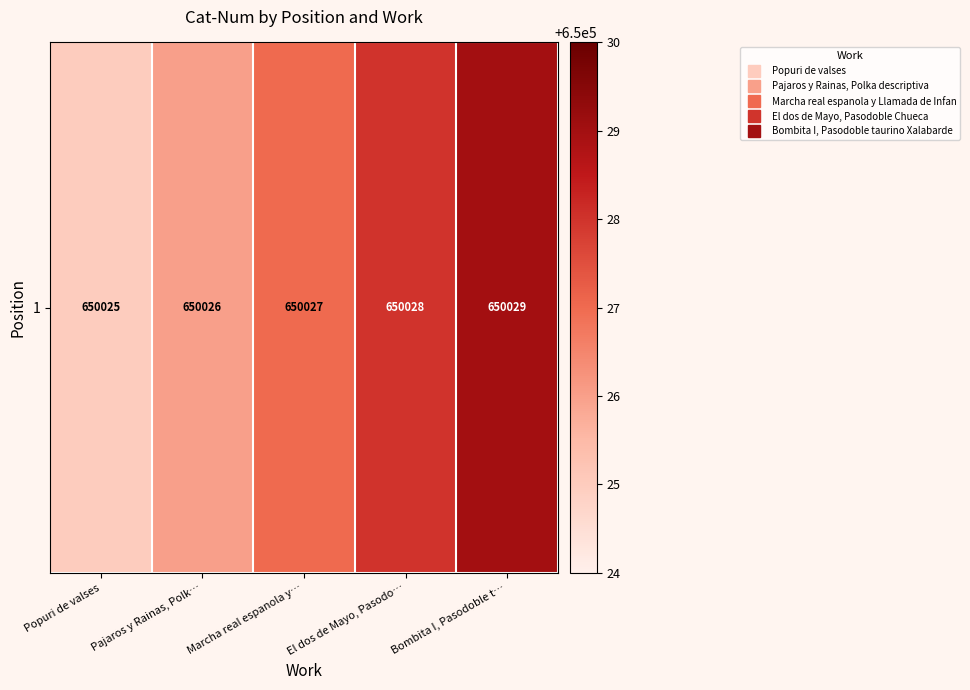

True or false: the data shows 650028 at El dos de Mayo, Pasodo….

True